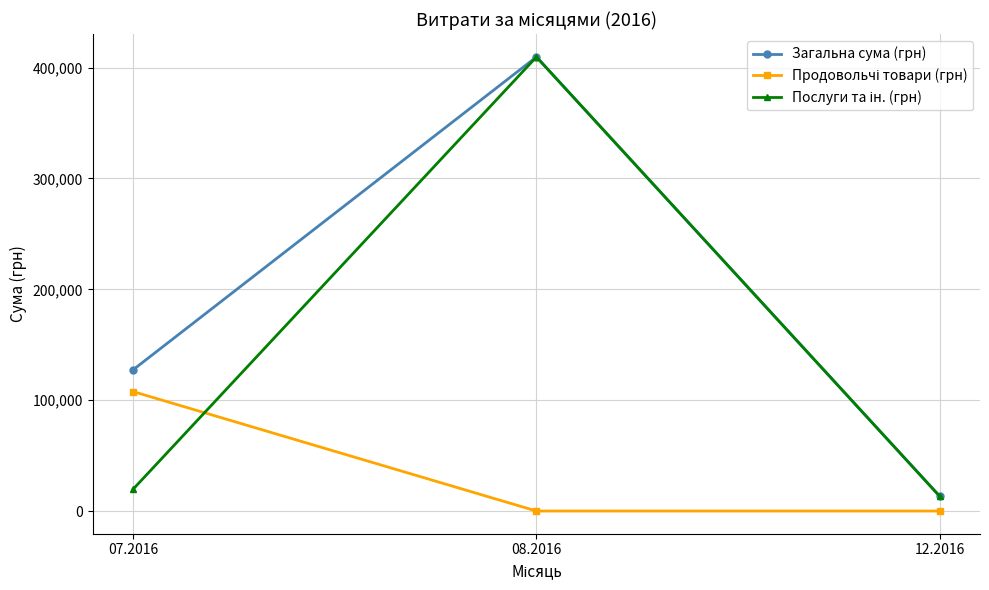

What is the total value across all series at 12.2016?

26720.0